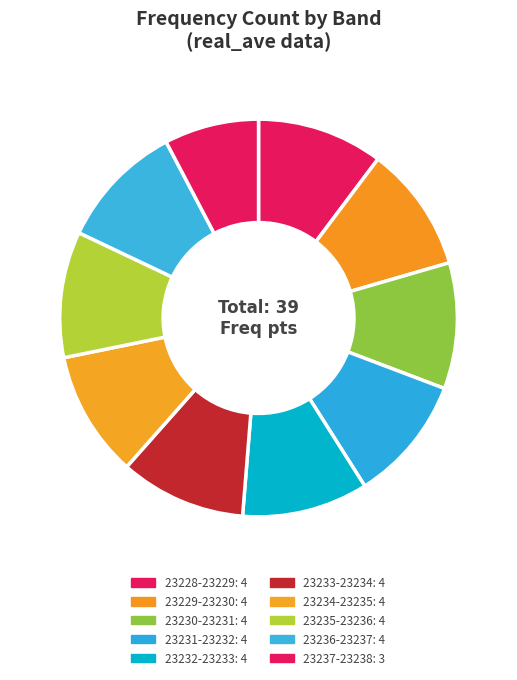

How many segments does this pie chart have?

10